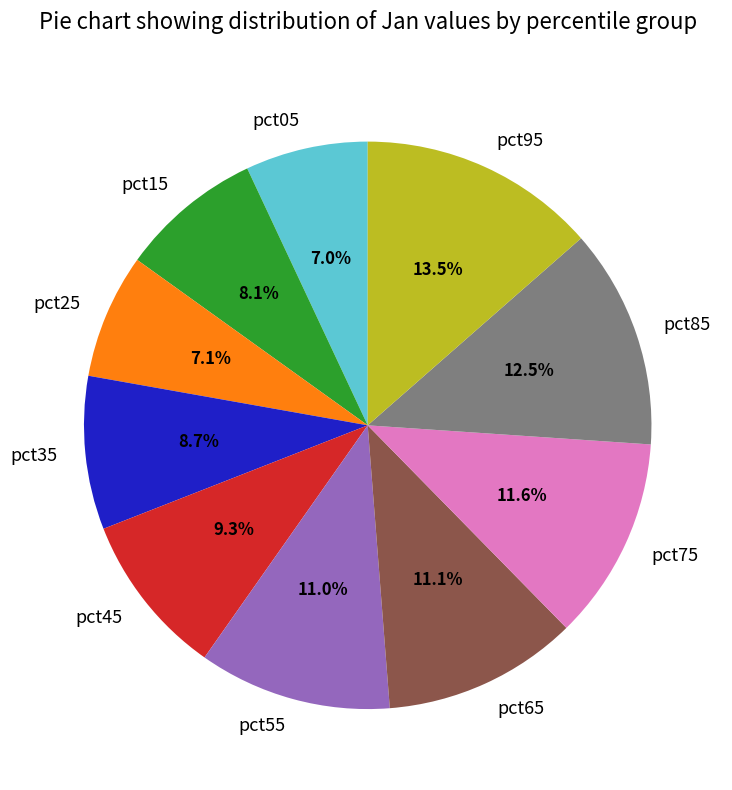

Which slice is the largest?

pct95